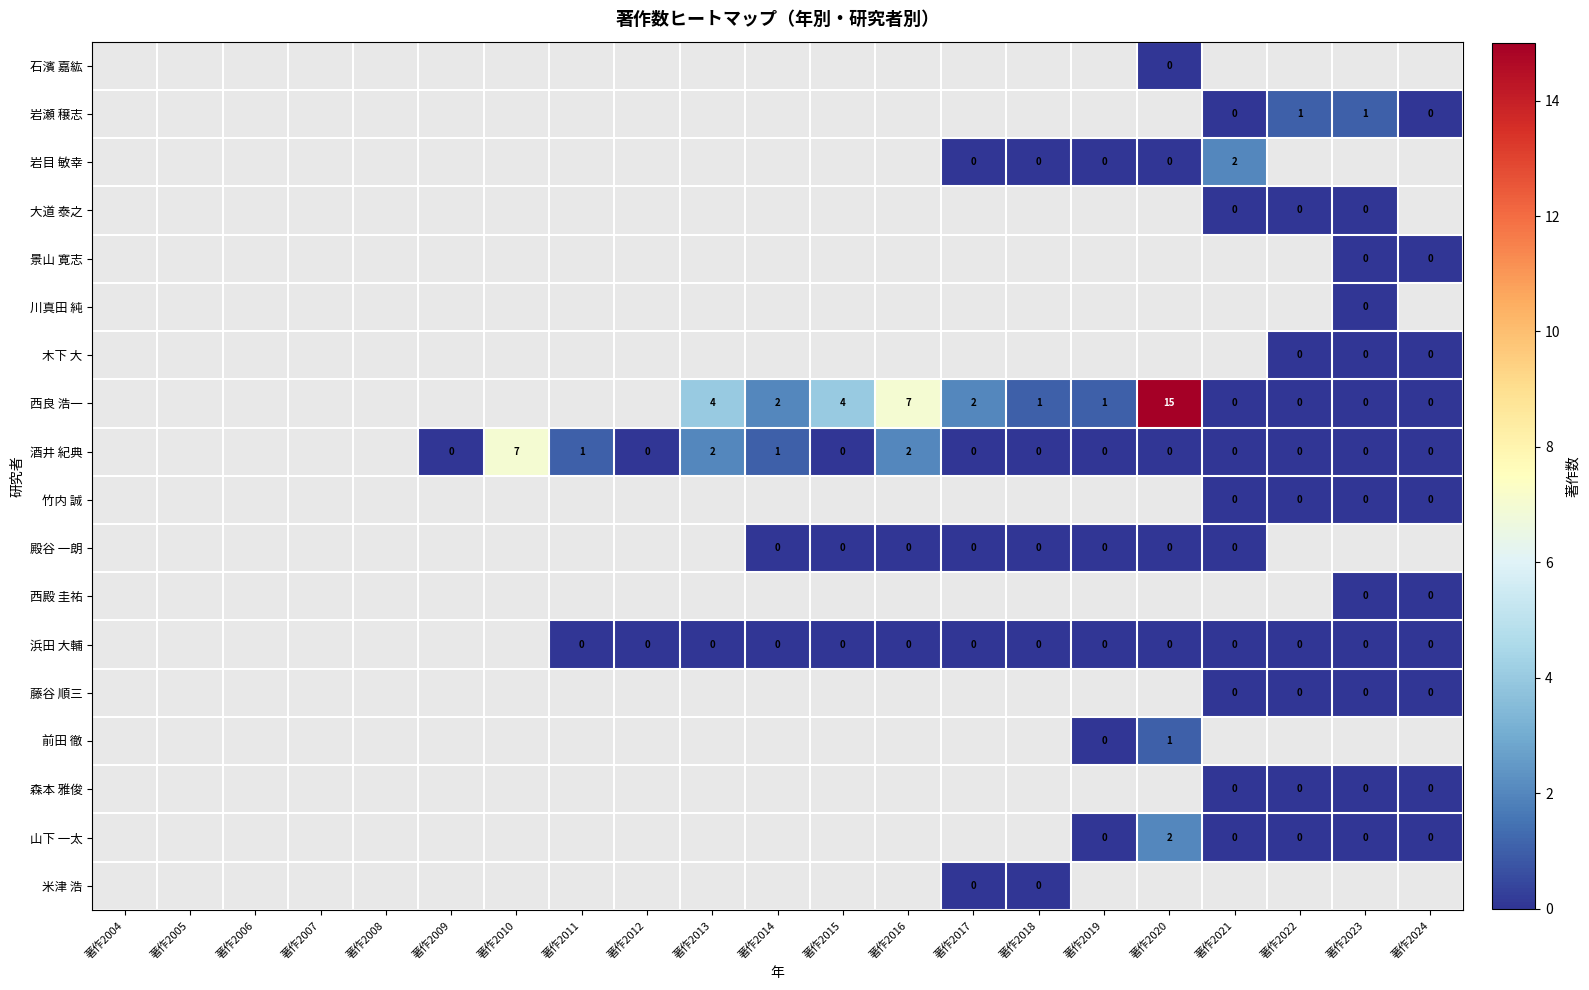

Count the number of data series in this chart.

18